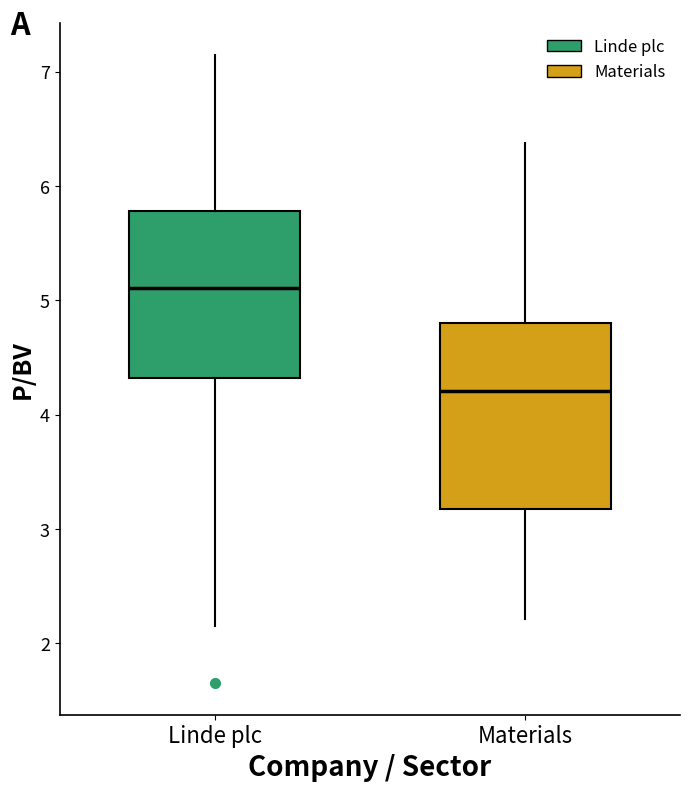

Which box is the tallest, from its lower edge to its upper edge?

Materials